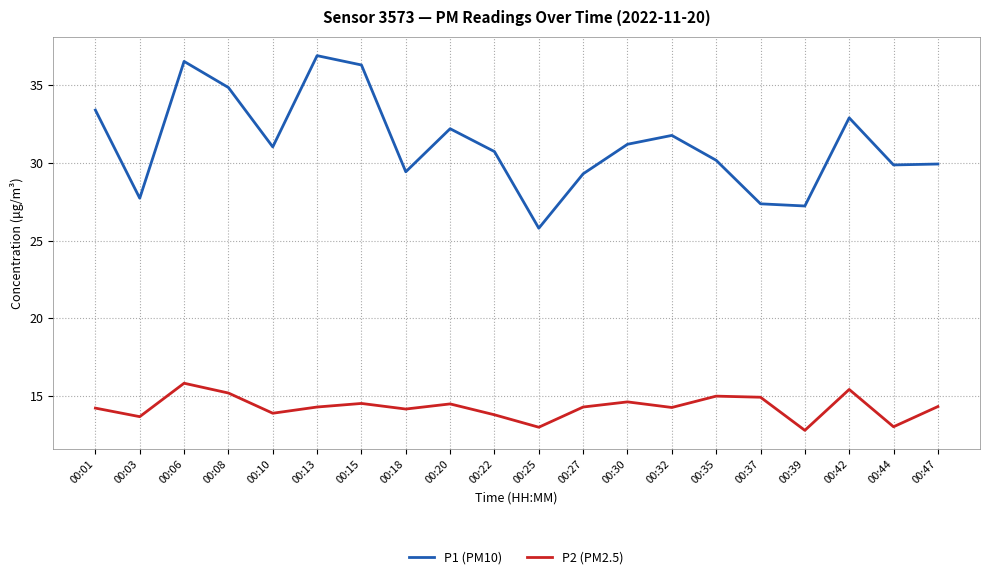

True or false: P1 (PM10) has more than 1 points higher than both neighbors.

True